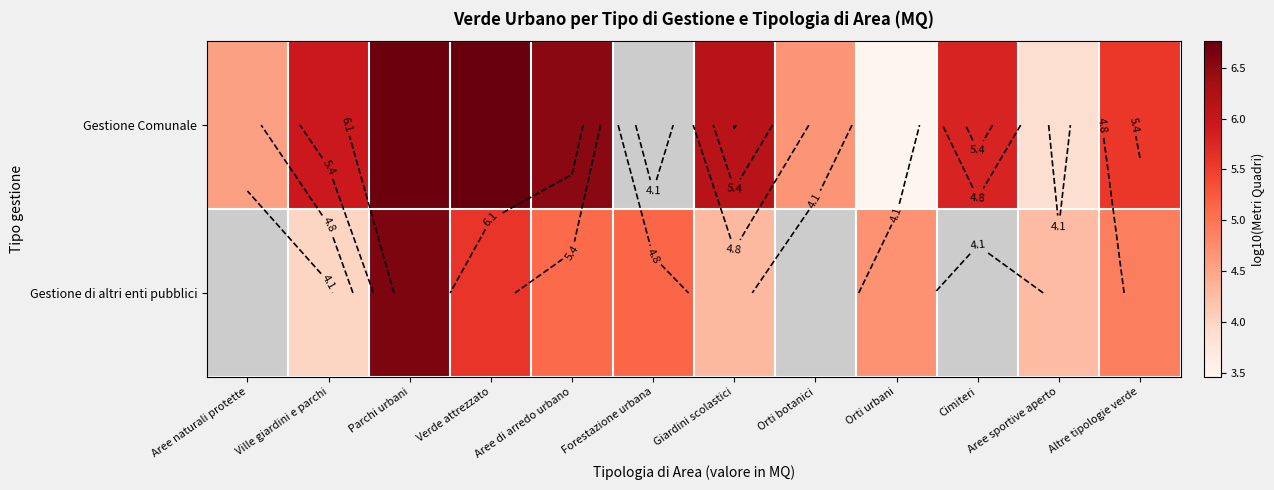

The value of Gestione di altri enti pubblici at Altre tipologie verde is 3.2. True or false?

False